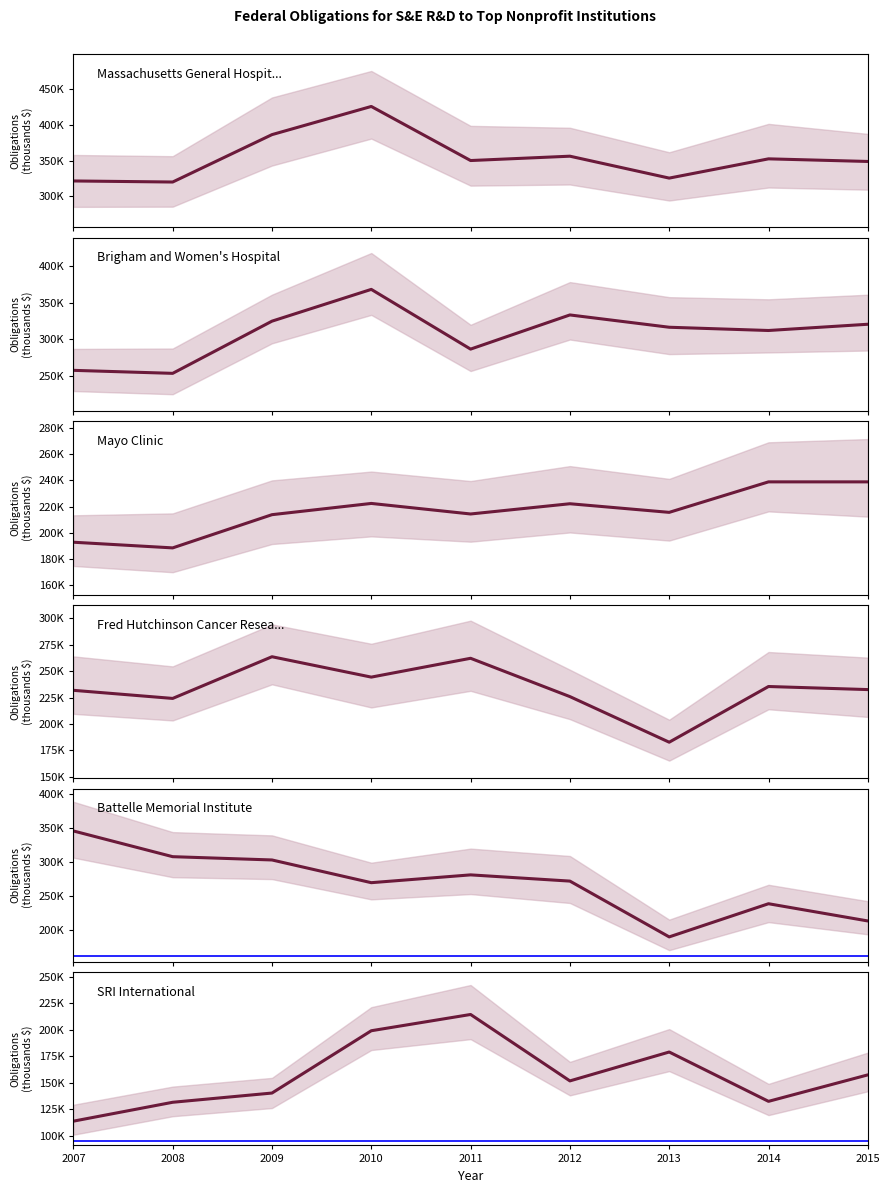

Reading left to right, list all the values displayed in this chart.

Massachusetts General Hospital: 321660.0	320172.0	386560.6	426026.5	350265.9	356354.1	325659.4	352639.1	348969.6
Brigham and Women's Hospital: 258176.0	254107.0	324851.8	367928.5	286955.6	333283.5	316600.7	312197.0	320659.6
Mayo Clinic: 192863.0	188540.0	213859.0	222429.9	214388.7	222194.7	215629.2	238873.0	238868.4
Fred Hutchinson Cancer Research Center: 231817.0	224163.0	263530.7	244288.1	262061.9	225882.3	182821.0	235417.0	232509.4
Battelle Memorial Institute: 345463.0	307733.0	302914.1	269600.1	281048.5	271921.8	190090.2	238735.1	213463.2
SRI International: 113717.0	131549.0	140267.5	199092.5	214452.5	151730.1	179006.3	132427.8	157427.4